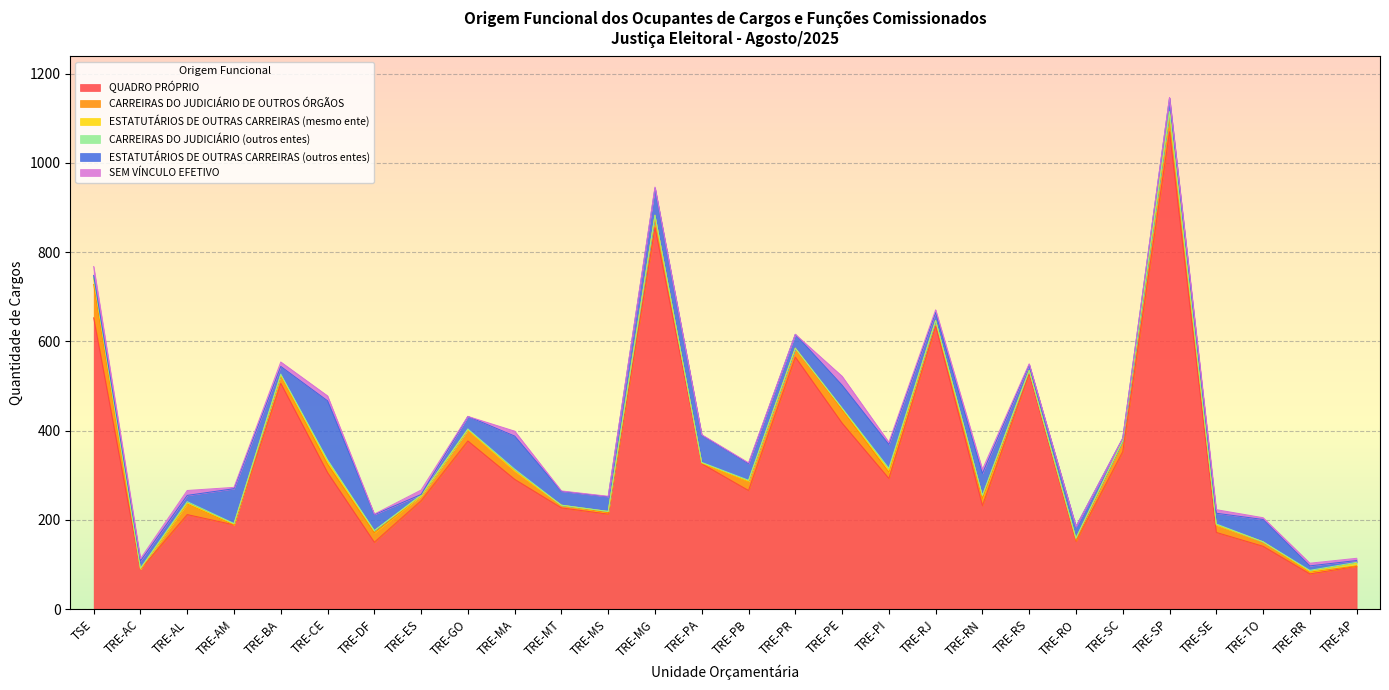

True or false: QUADRO PRÓPRIO and CARREIRAS DO JUDICIÁRIO (outros entes) intersect in this chart.

False